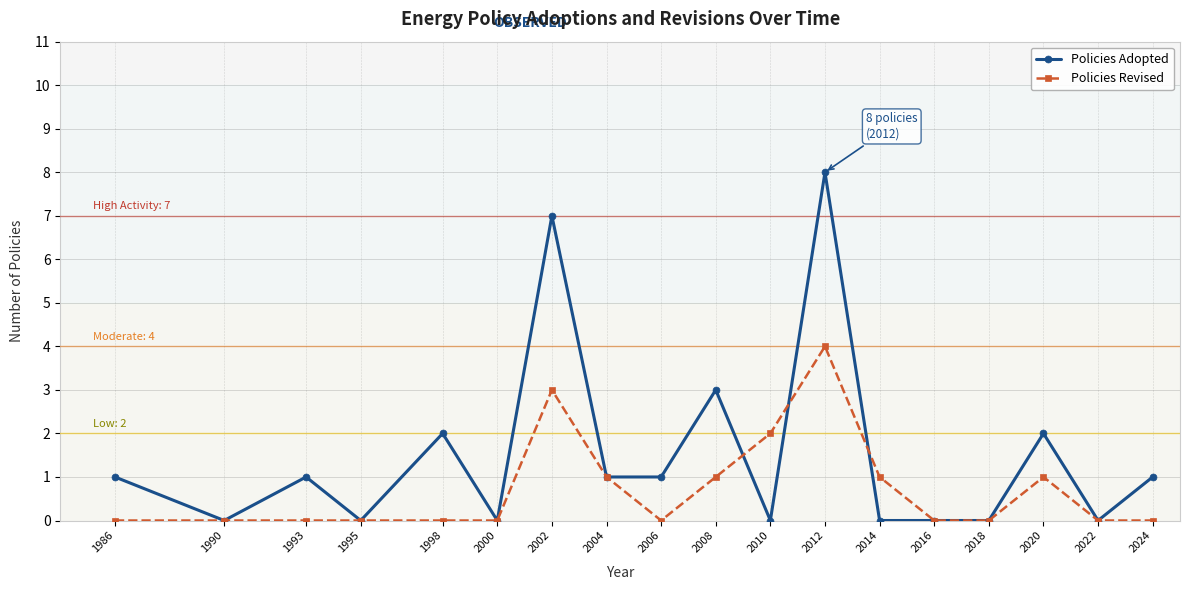

Reading right to left, what are all the values shown in this chart?

Policies Adopted: 1	0	2	0	0	0	8	0	3	1	1	7	0	2	0	1	0	1
Policies Revised: 0	0	1	0	0	1	4	2	1	0	1	3	0	0	0	0	0	0